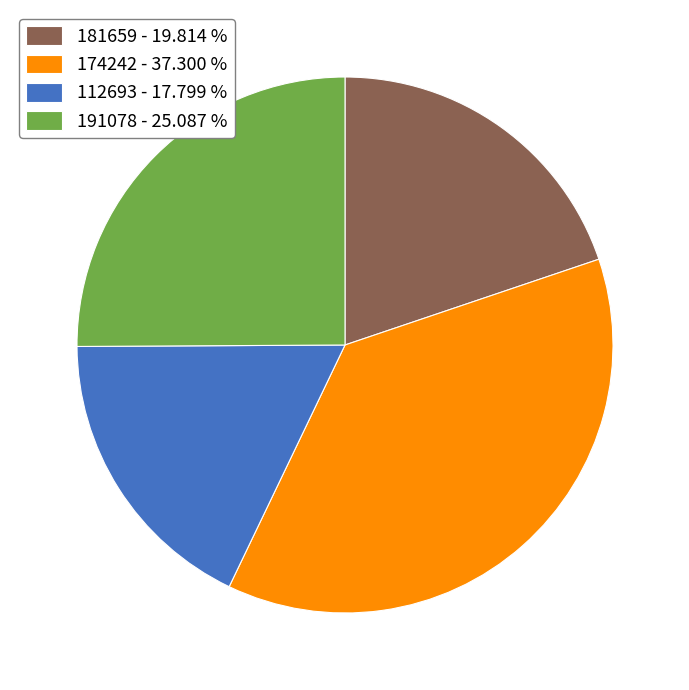

Rank the categories by value from highest to lowest.

174242, 191078, 181659, 112693